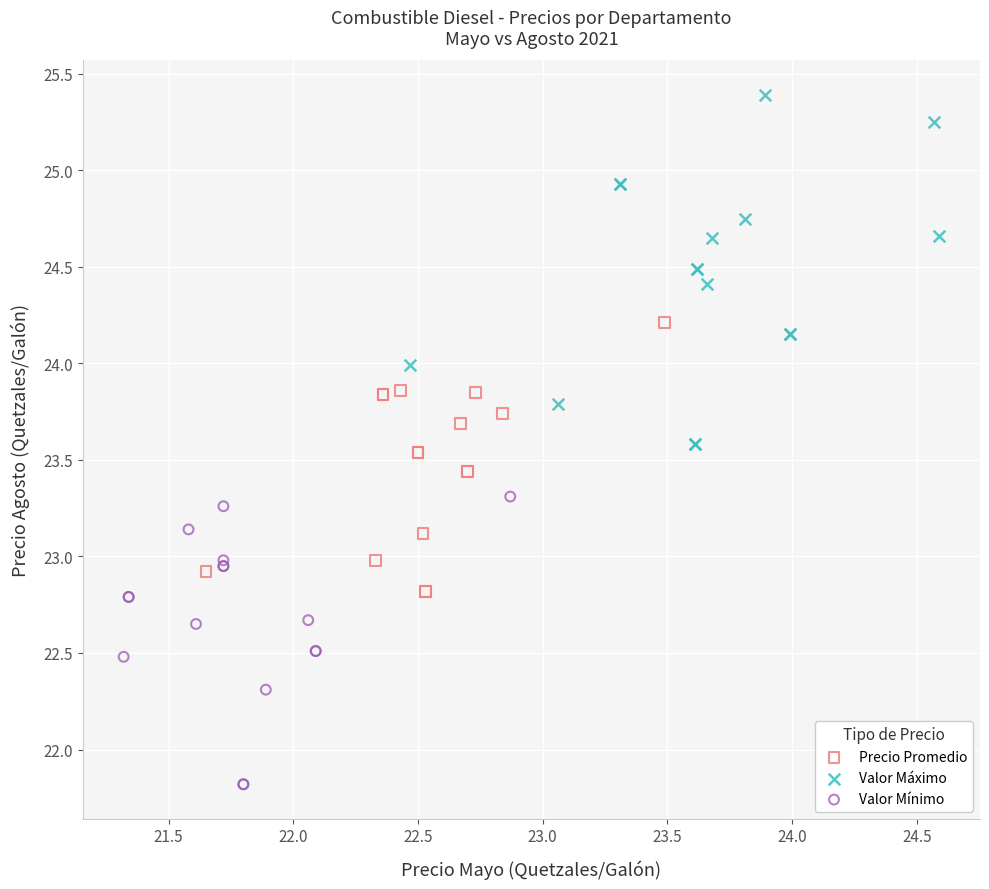

Which series has the largest Y range (max minus min)?

Valor Máximo